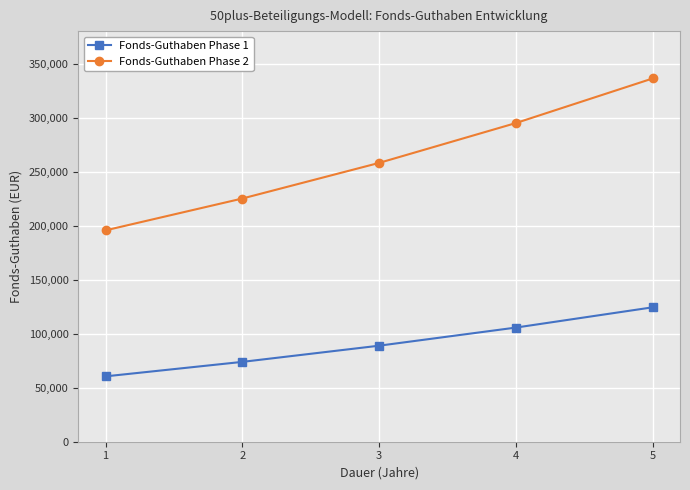

What is the value of the Fonds-Guthaben Phase 2 point at the 5th from the left?

336173.5